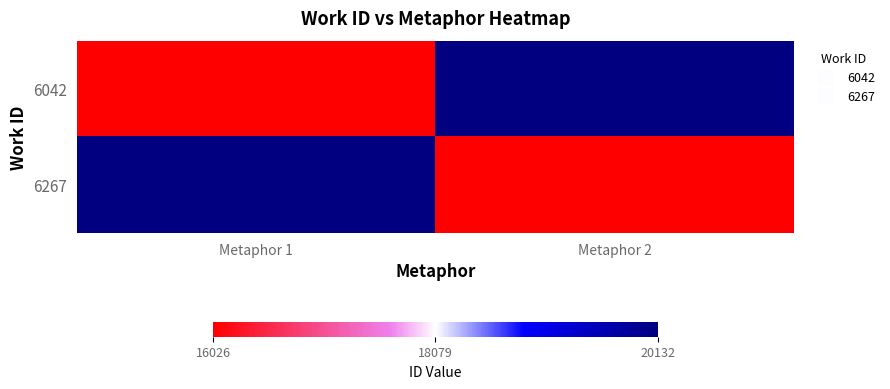

What is the spread (max minus min) of values at Metaphor 1?

4106